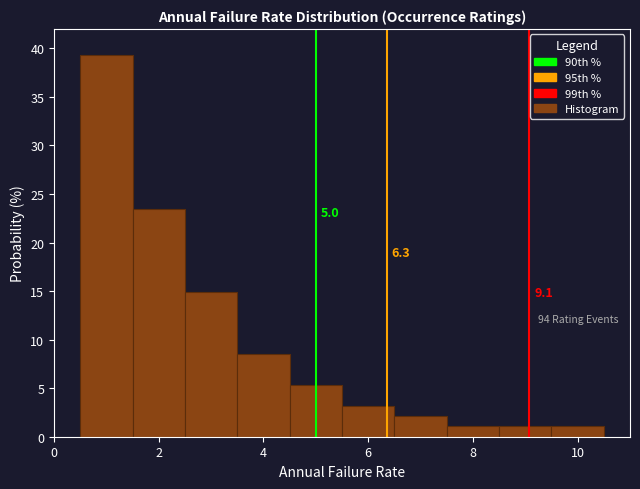

Over which range of the x-axis is the bar tallest?

0.5 to 1.5